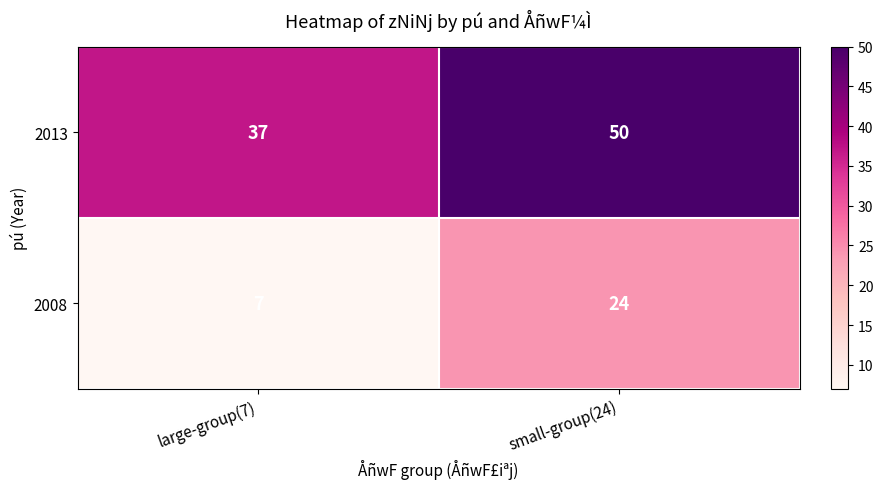

Which series has the largest total across all categories?

2013